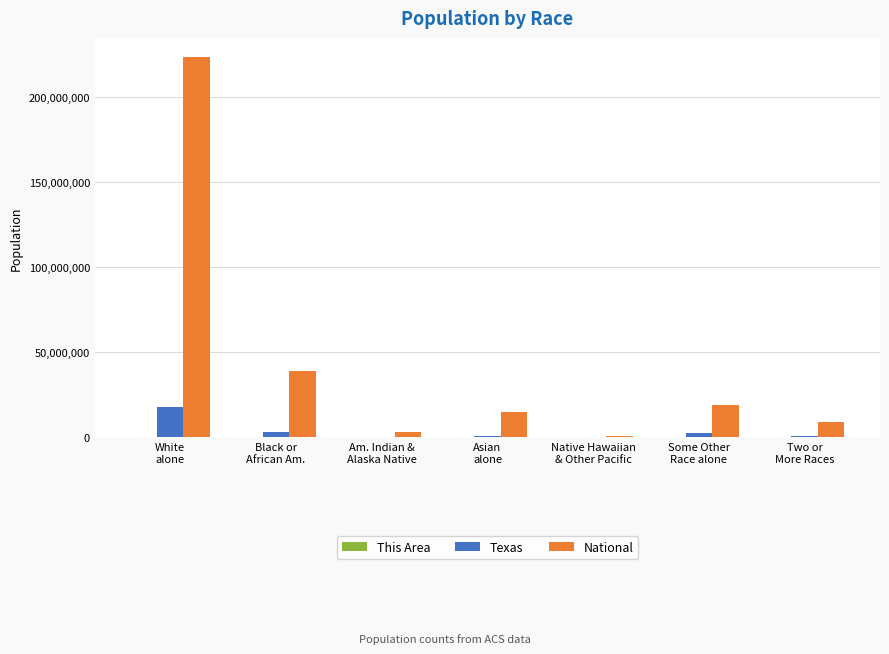

What is the greatest value displayed?

223553265